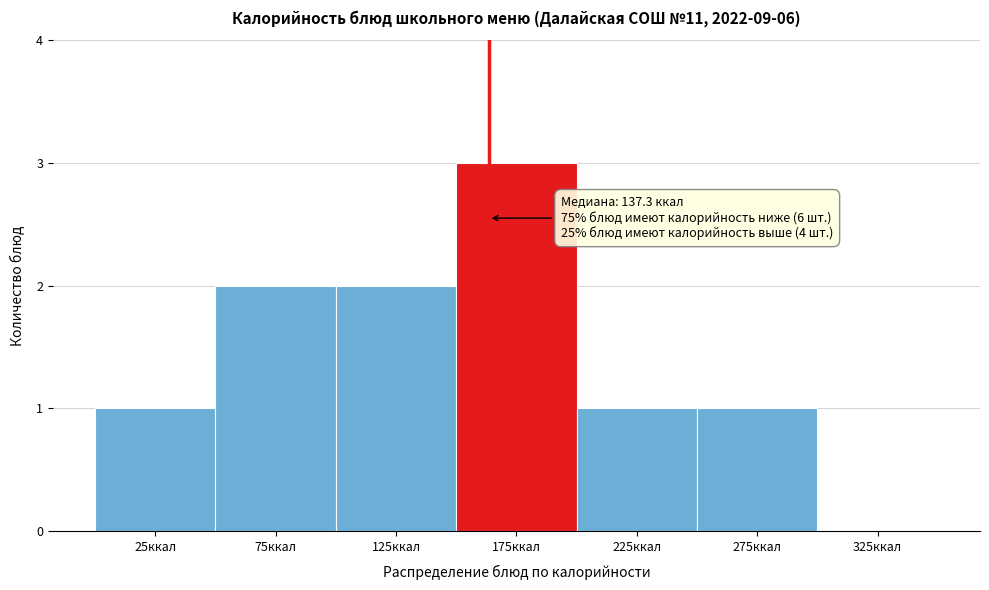

Over which range of the x-axis is the bar tallest?

150 to 200